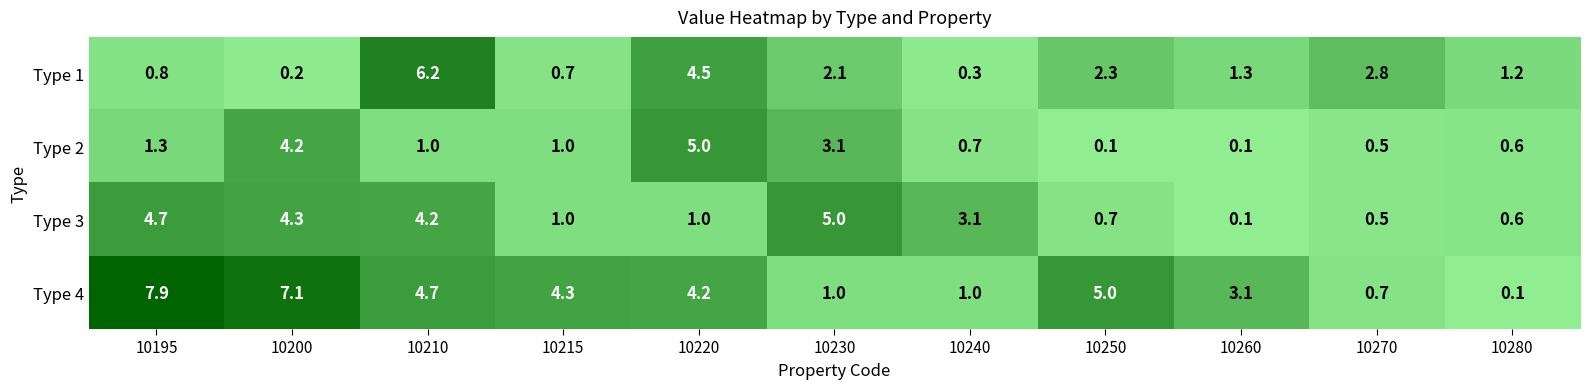

What is the total value across all series at 10280?

2.5